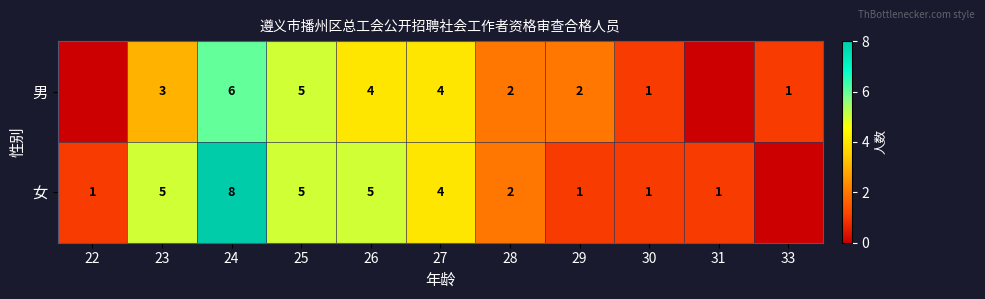

What is the sum of the 女 values at 30 and 31?

2